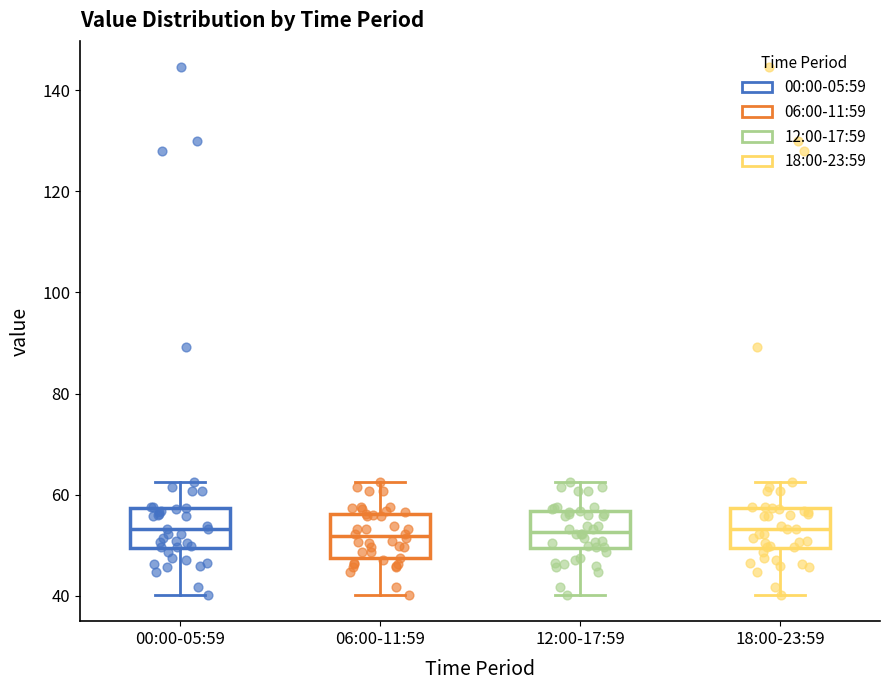

Reading left to right, transcribe this box plot: for each box, give where its median line is, the range the box spans, and where its two whiskers end, as read against the y-axis. The values are not printed on the chart, so give them approximately, as read against the axis.

00:00-05:59: median 54, box 50 to 58, whiskers 40 to 62
06:00-11:59: median 52, box 48 to 56, whiskers 40 to 62
12:00-17:59: median 52, box 50 to 56, whiskers 40 to 62
18:00-23:59: median 54, box 50 to 58, whiskers 40 to 62